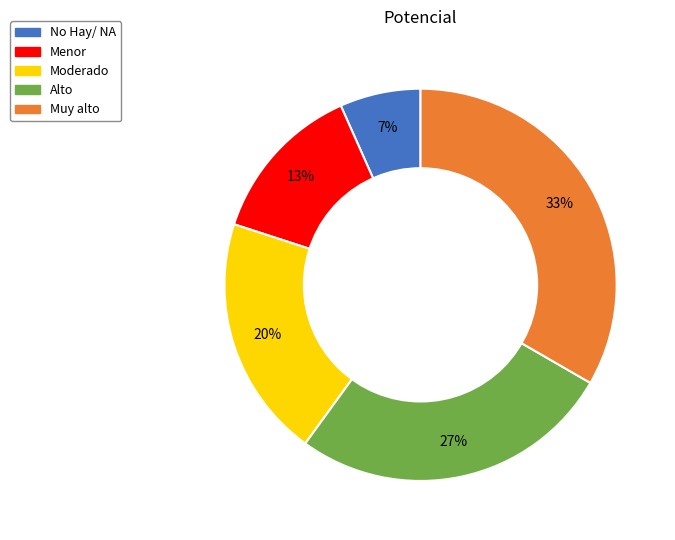

How many slices are in this pie chart?

5